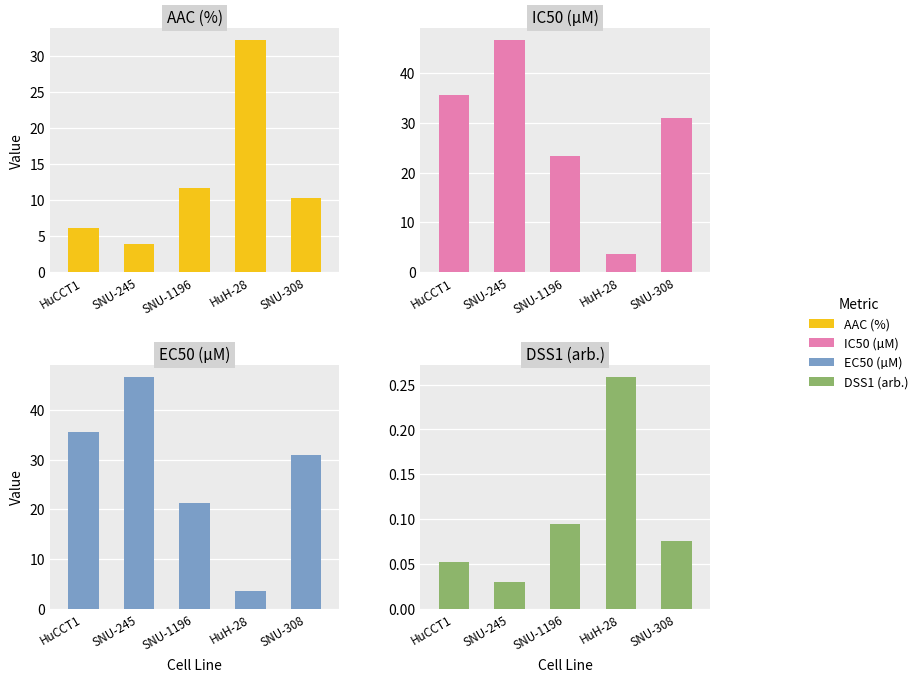

What are all the series names shown in the legend?

AAC (%), IC50 (µM), EC50 (µM), DSS1 (arb.)